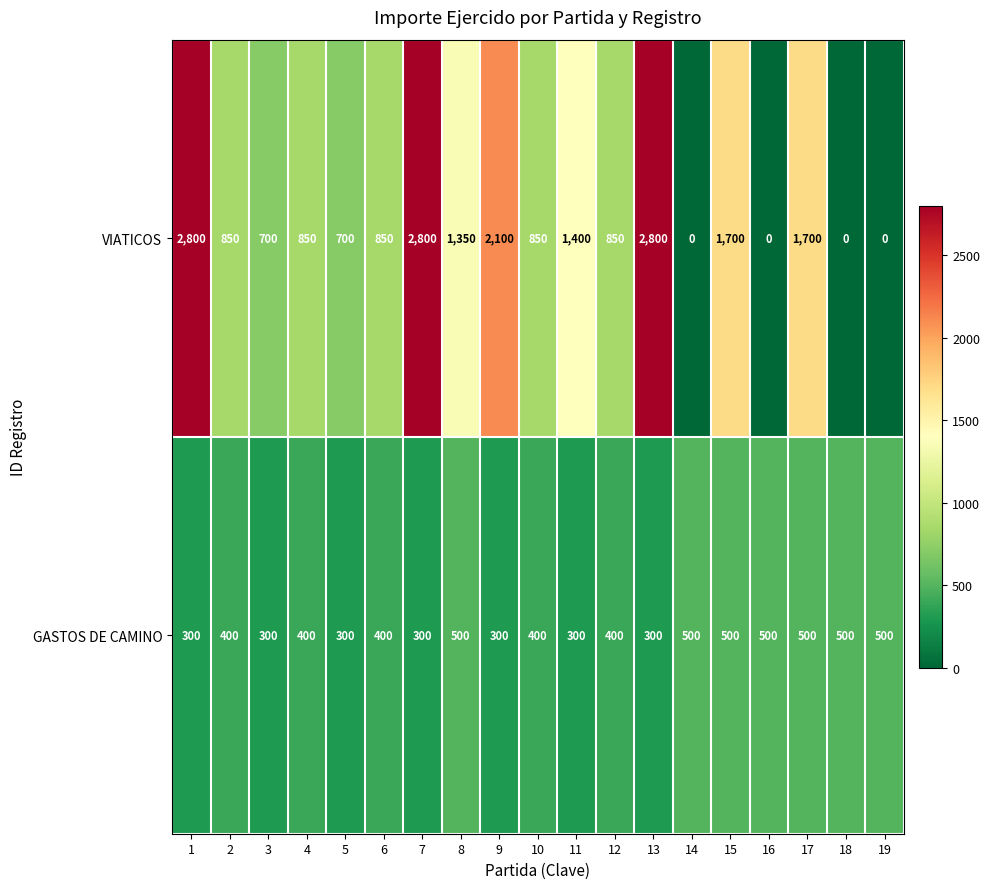

At 6, list the series in order from smallest to largest.

GASTOS DE CAMINO, VIATICOS